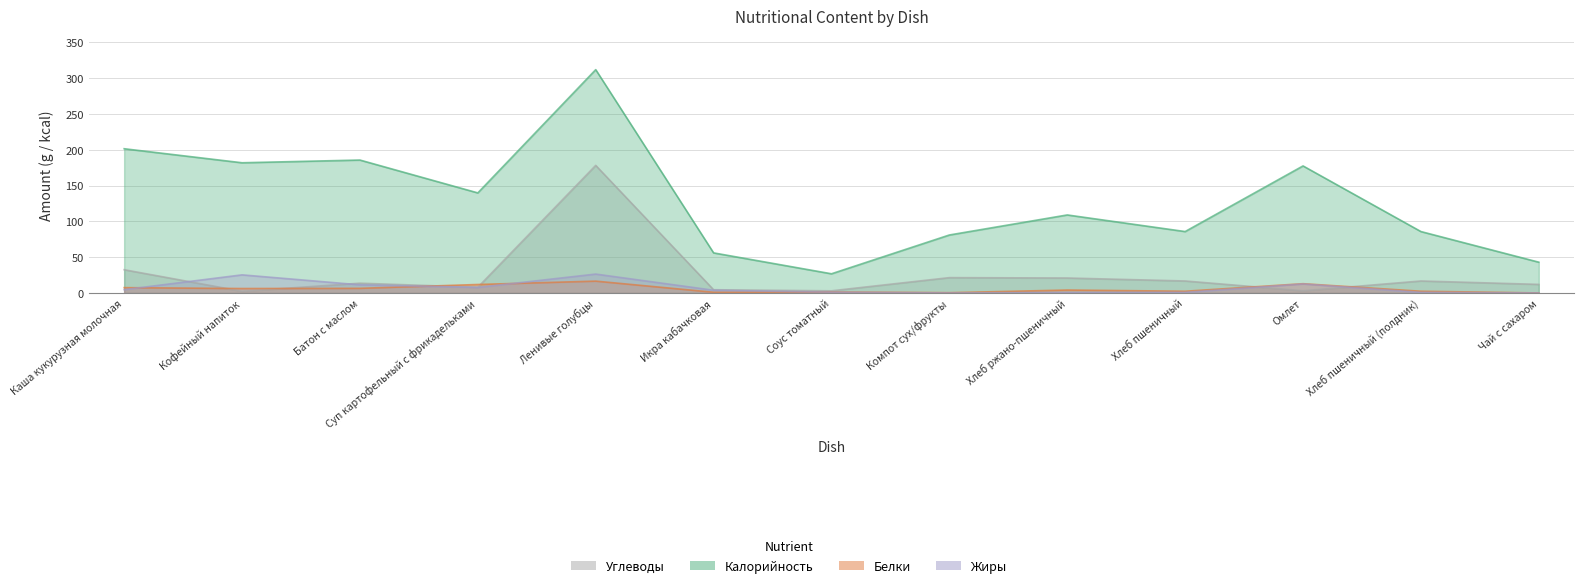

What is the sum of all Калорийность values?

1685.8